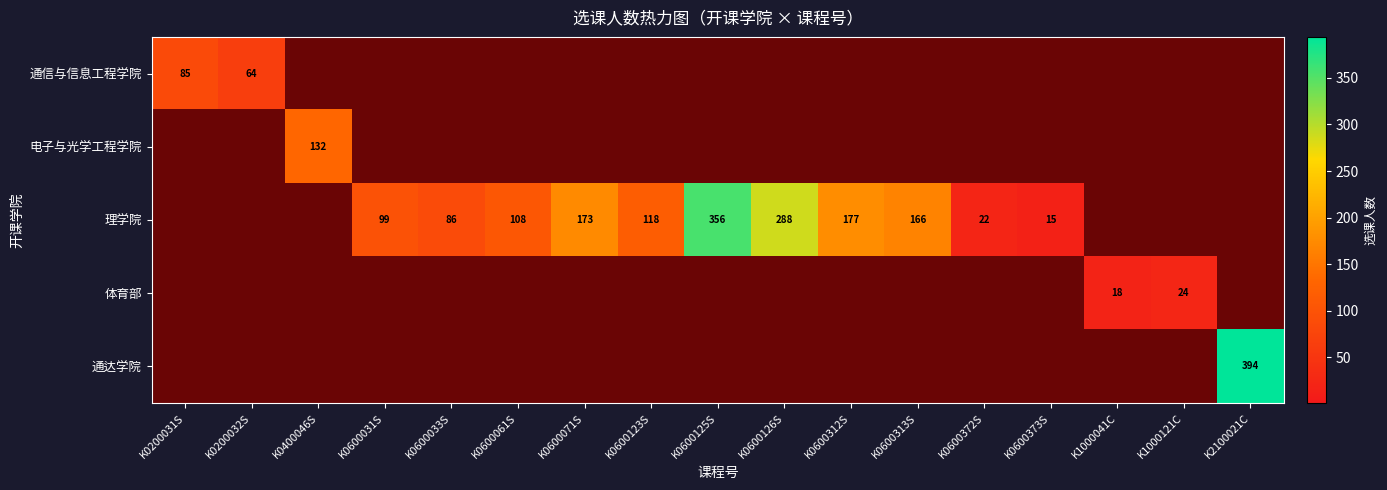

At K0200031S, list the series in order from largest to smallest.

通信与信息工程学院, 电子与光学工程学院, 理学院, 体育部, 通达学院